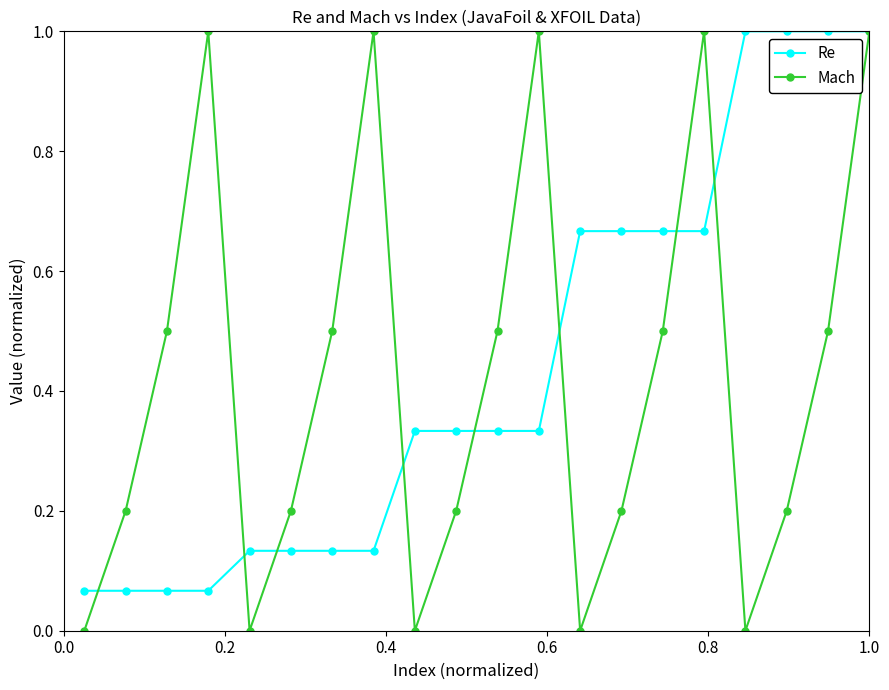

In Mach, how many points are lower than both neighbors (excluding endpoints)?

4